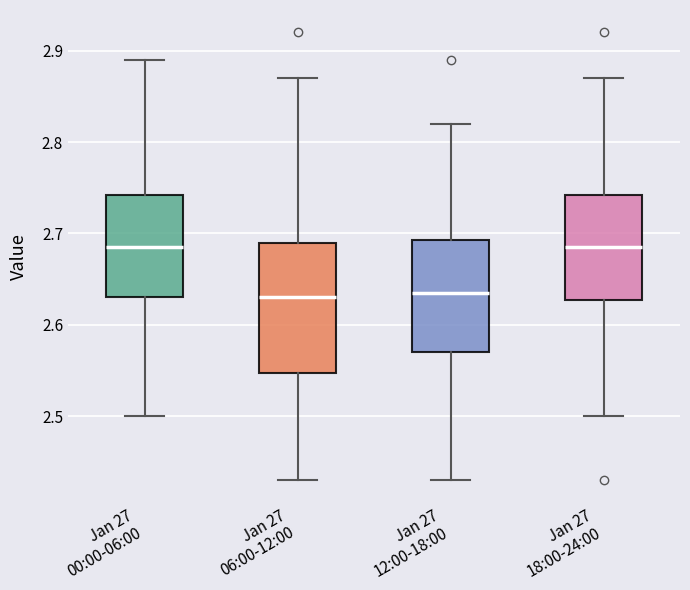

Reading left to right, read every box against the y-axis: the position of its median line, the range the box covers, and the ends of its whiskers. The values are not printed on the chart, so give them approximately, as read against the axis.

Jan 27 00:00-06:00: median 2.69, box 2.63 to 2.74, whiskers 2.50 to 2.89
Jan 27 06:00-12:00: median 2.63, box 2.55 to 2.69, whiskers 2.43 to 2.87
Jan 27 12:00-18:00: median 2.64, box 2.57 to 2.69, whiskers 2.43 to 2.82
Jan 27 18:00-24:00: median 2.69, box 2.63 to 2.74, whiskers 2.50 to 2.87